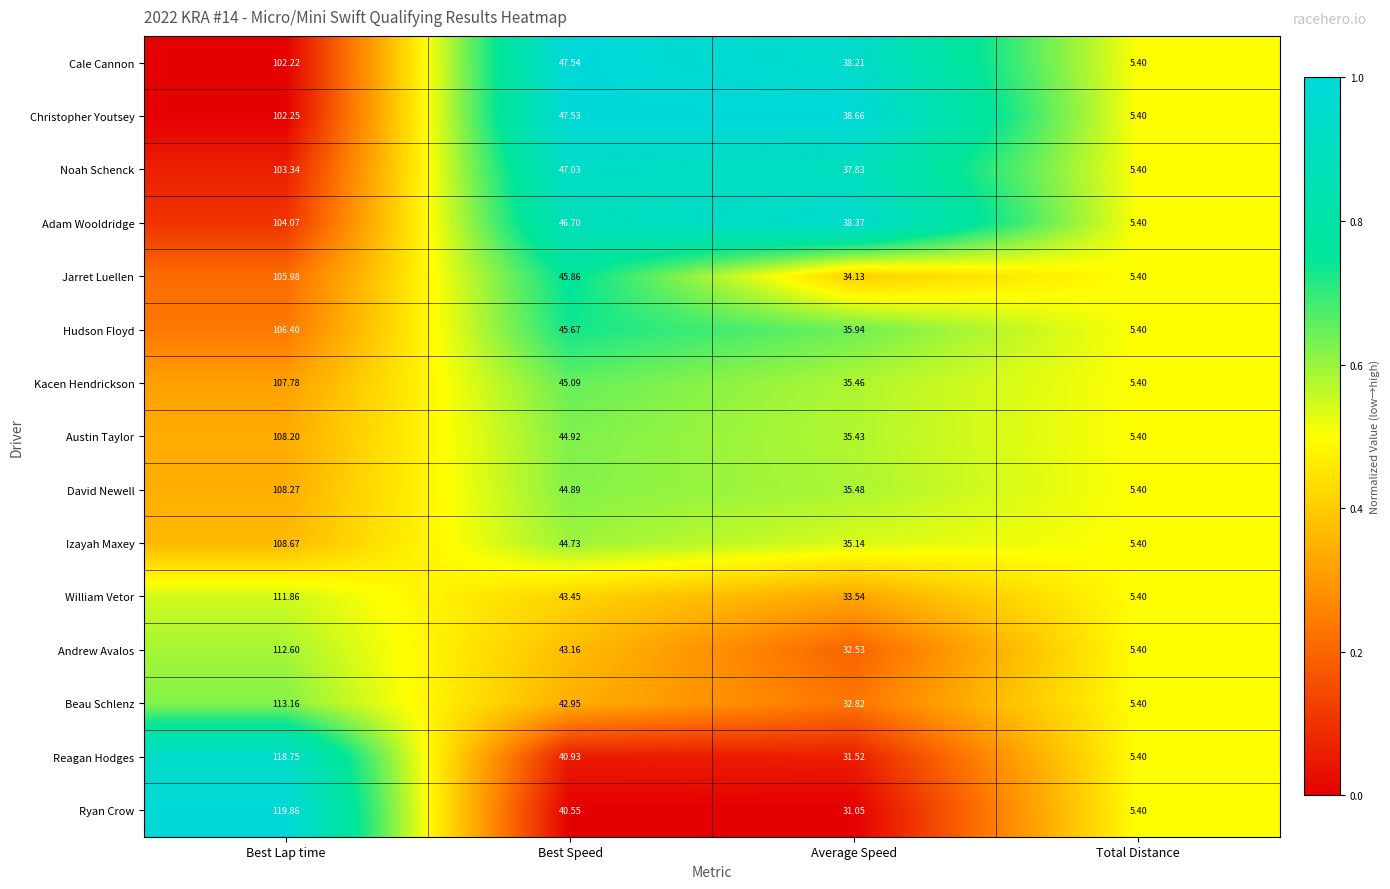

At which label does Reagan Hodges reach its minimum?

Total Distance